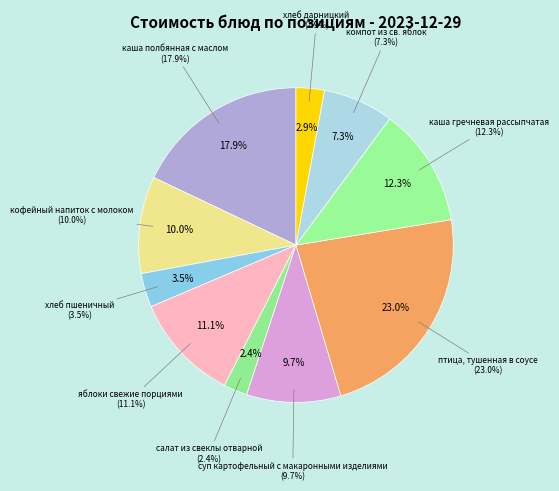

The хлеб дарницкий slice represents 3% of the pie. True or false?

True